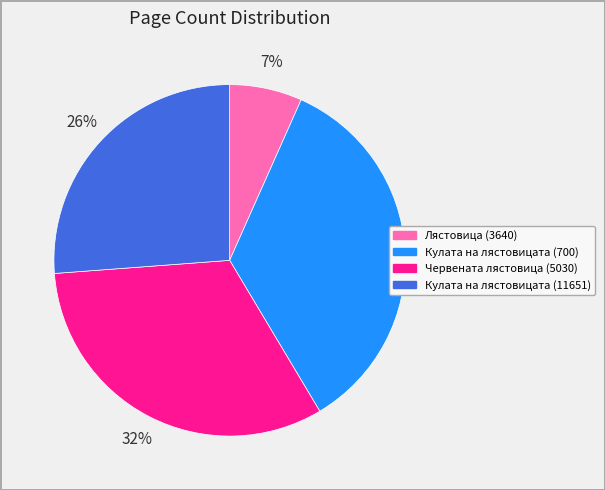

Which has a higher value, Лястовица (3640) or Червената лястовица (5030)?

Червената лястовица (5030)